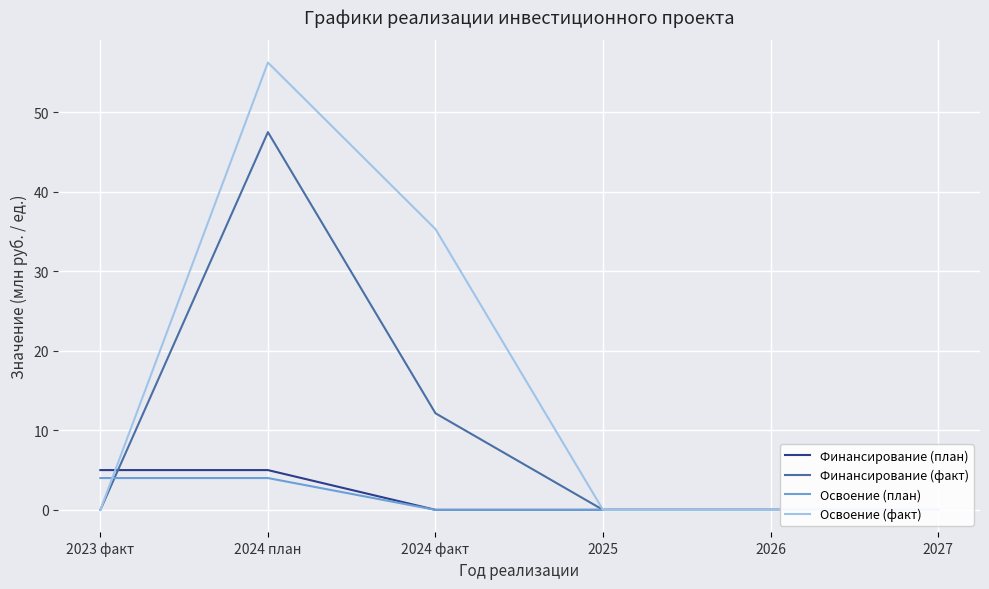

Between which two adjacent categories do Финансирование (факт) and Освоение (план) first intersect?

2023 факт and 2024 план